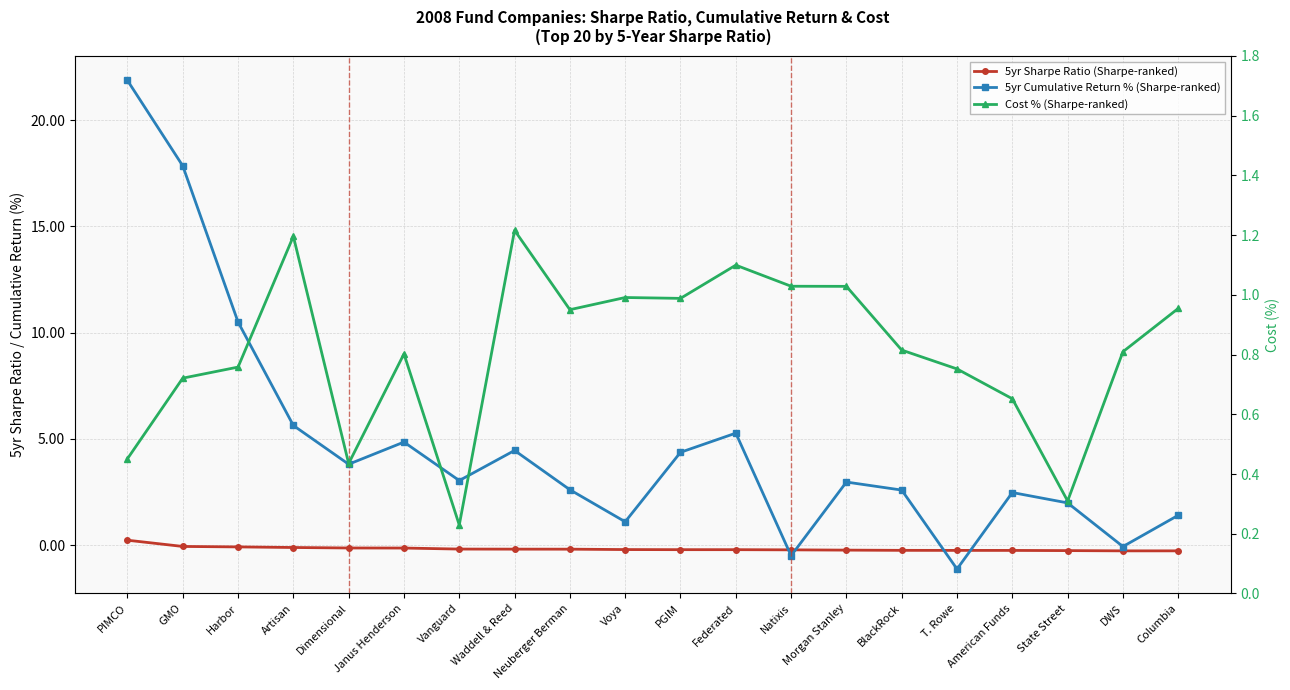

Which label corresponds to the largest value in the chart?

PIMCO